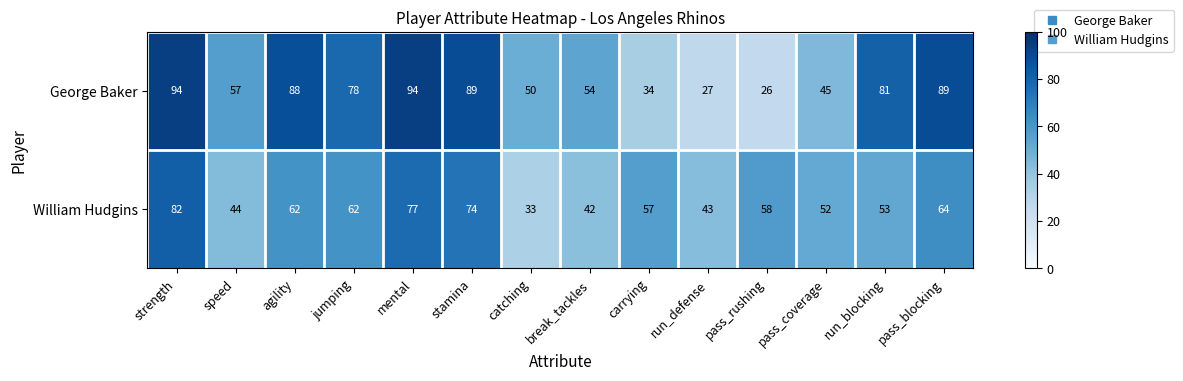

What is the minimum value for George Baker?

26